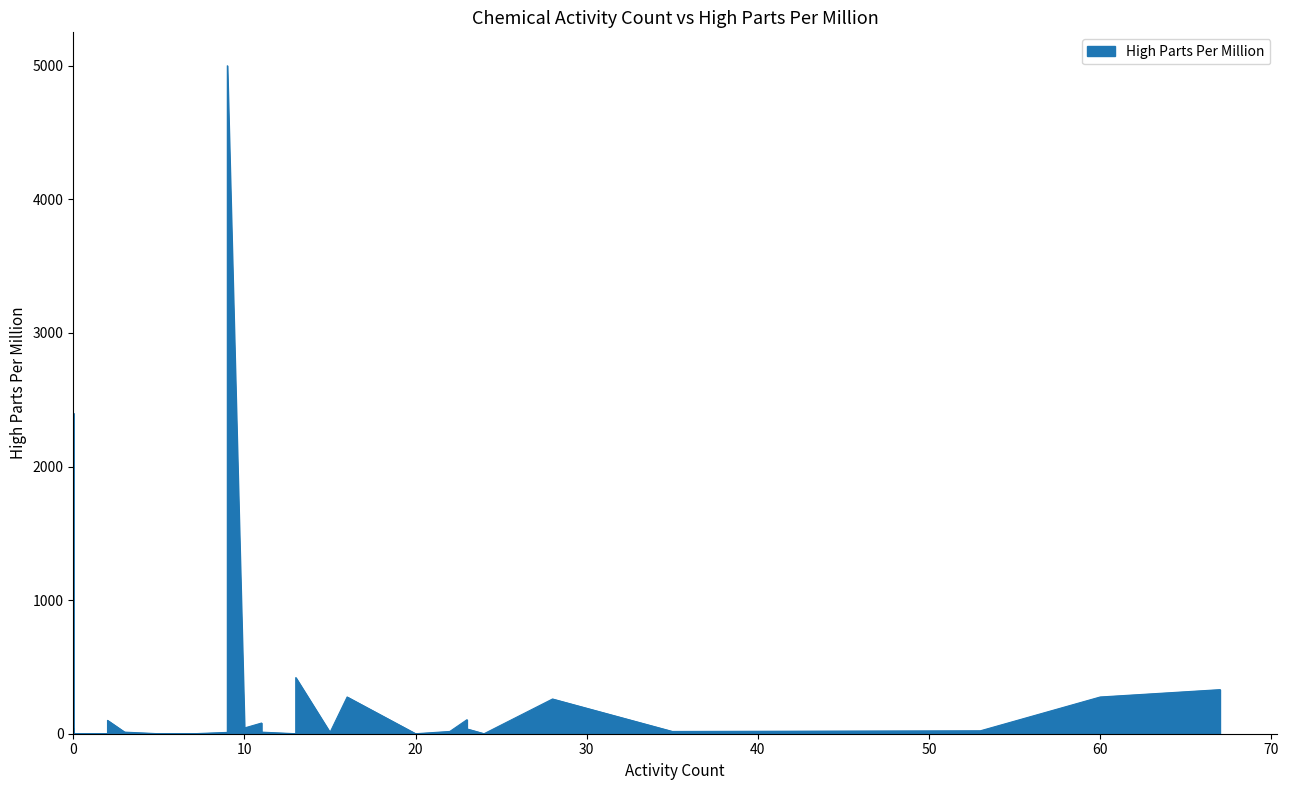

What is the maximum value shown in the chart?

5000.0